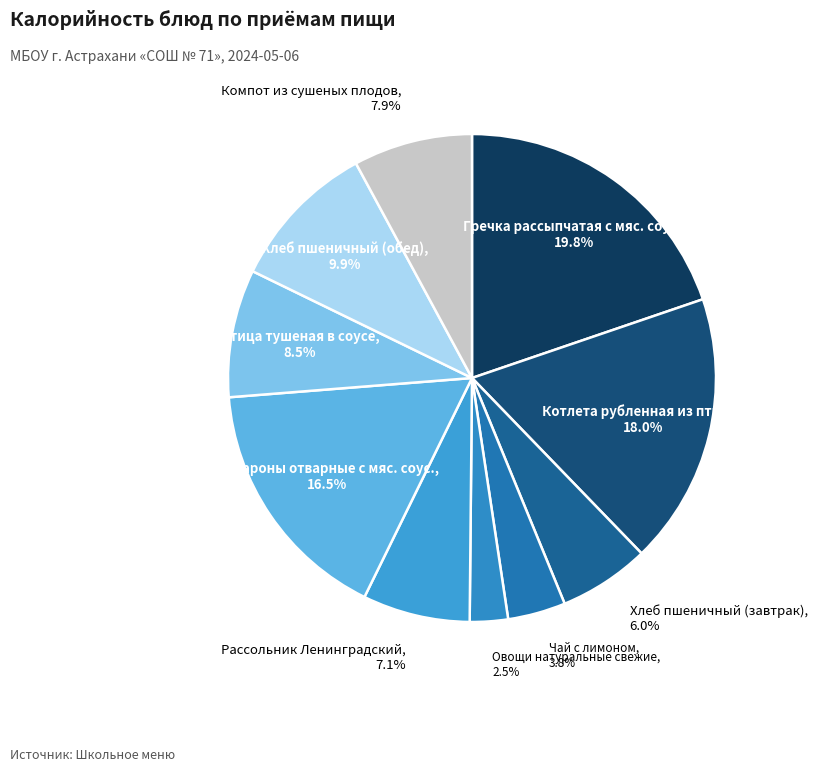

Is there any slice that represents more than half of the pie?

No